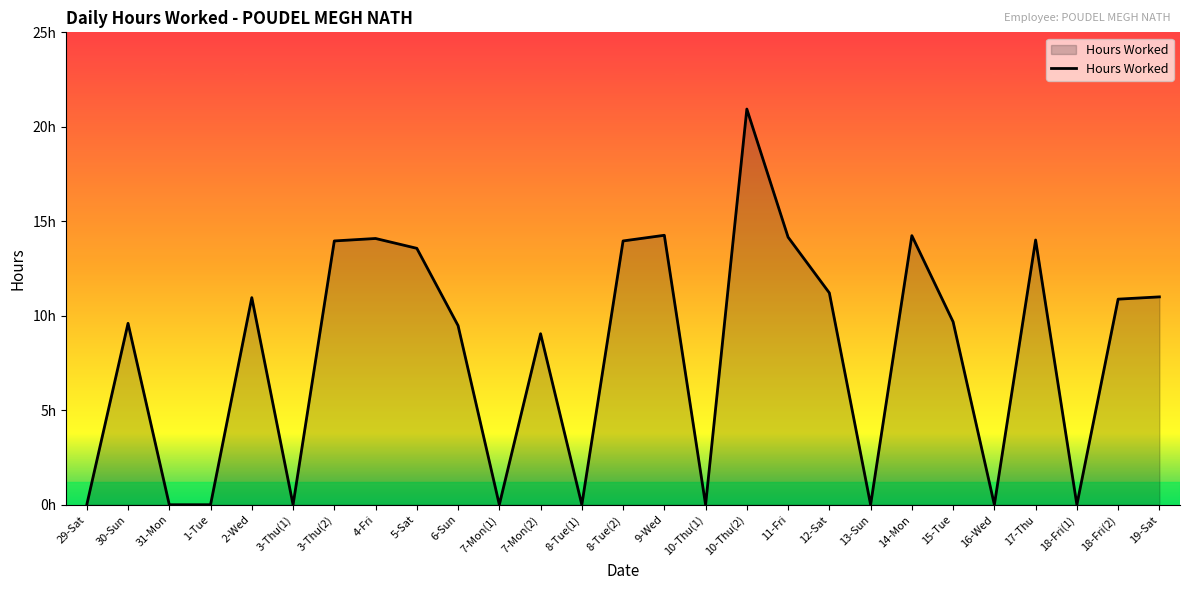

Reading right to left, what are all the values shown in this chart?

11.0	10.9	0.0	14.0	0.0	9.7	14.2	0.0	11.2	14.2	20.9	0.0	14.3	14.0	0.0	9.1	0.0	9.5	13.6	14.1	14.0	0.0	11.0	0.0	0.0	9.6	0.0